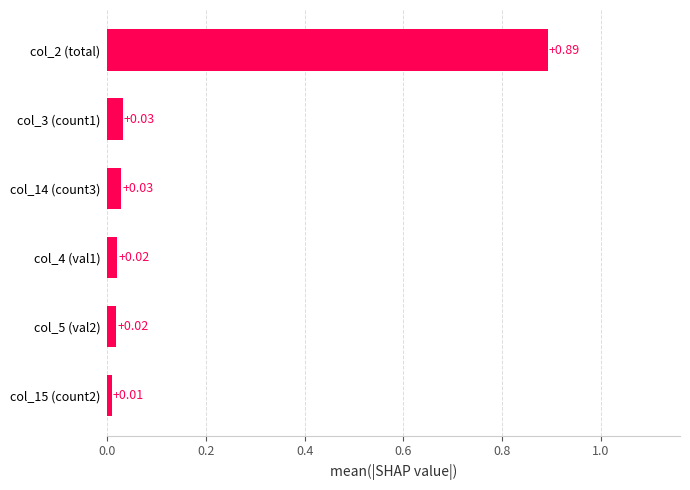

Which has a higher value, col_4 (val1) or col_3 (count1)?

col_3 (count1)